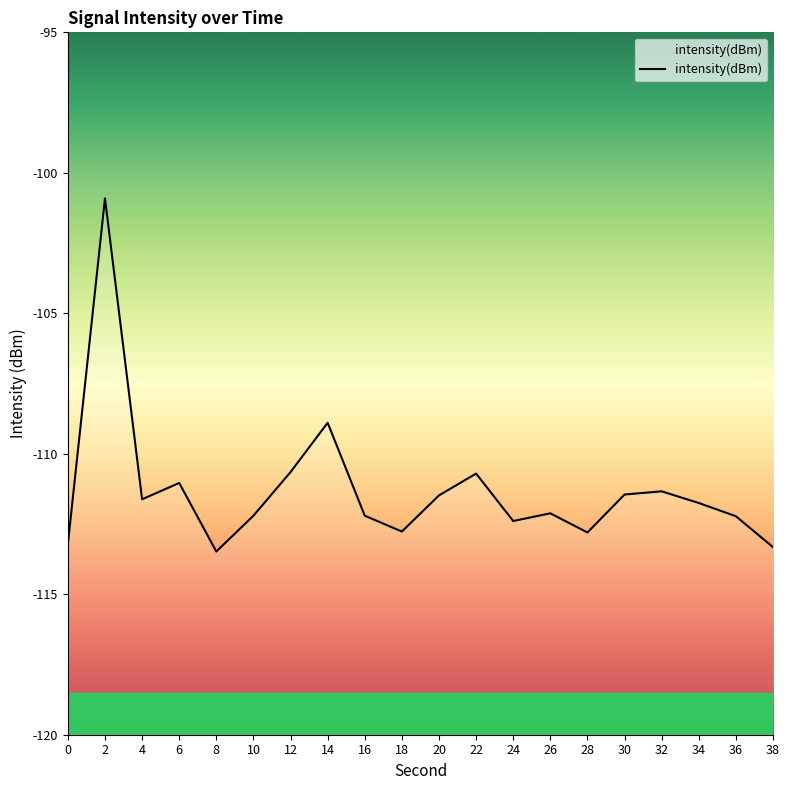

Reading left to right, transcribe all the data shown in this chart.

0=-113.2	2=-100.9	4=-111.6	6=-111.0	8=-113.5	10=-112.2	12=-110.7	14=-108.9	16=-112.2	18=-112.8	20=-111.5	22=-110.7	24=-112.4	26=-112.1	28=-112.8	30=-111.5	32=-111.3	34=-111.8	36=-112.2	38=-113.3